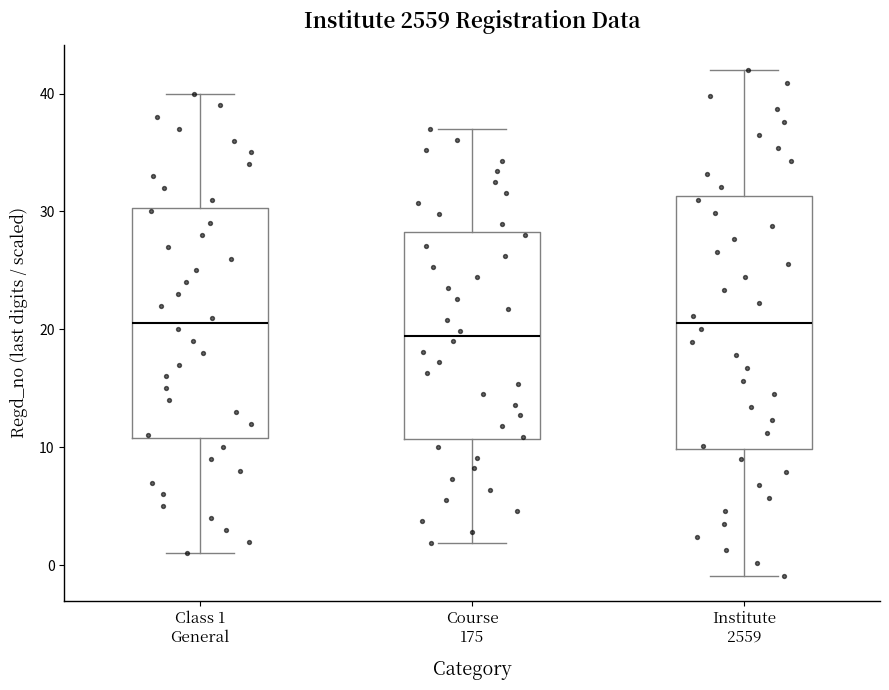

Where does the median line of the box for Course 175 sit on the y-axis? The values are not printed on the chart, so give them approximately, as read against the axis.

19